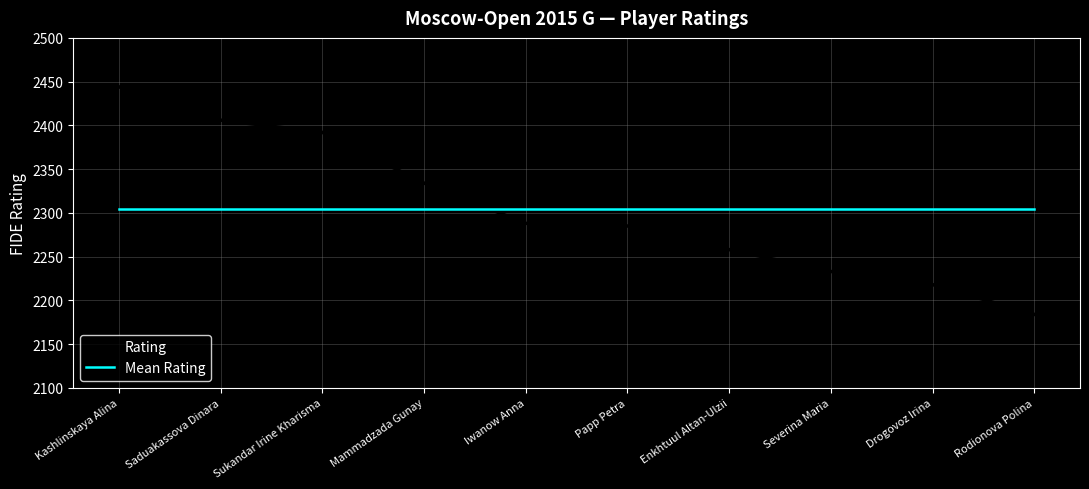

List the series in order of their peak value, highest first.

Rating, Mean Rating